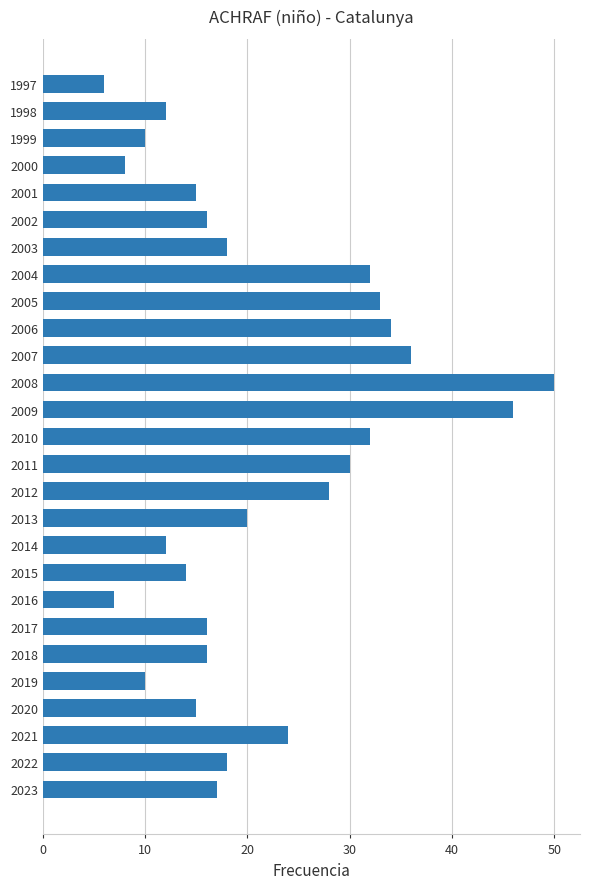

What is the smallest value displayed?

6